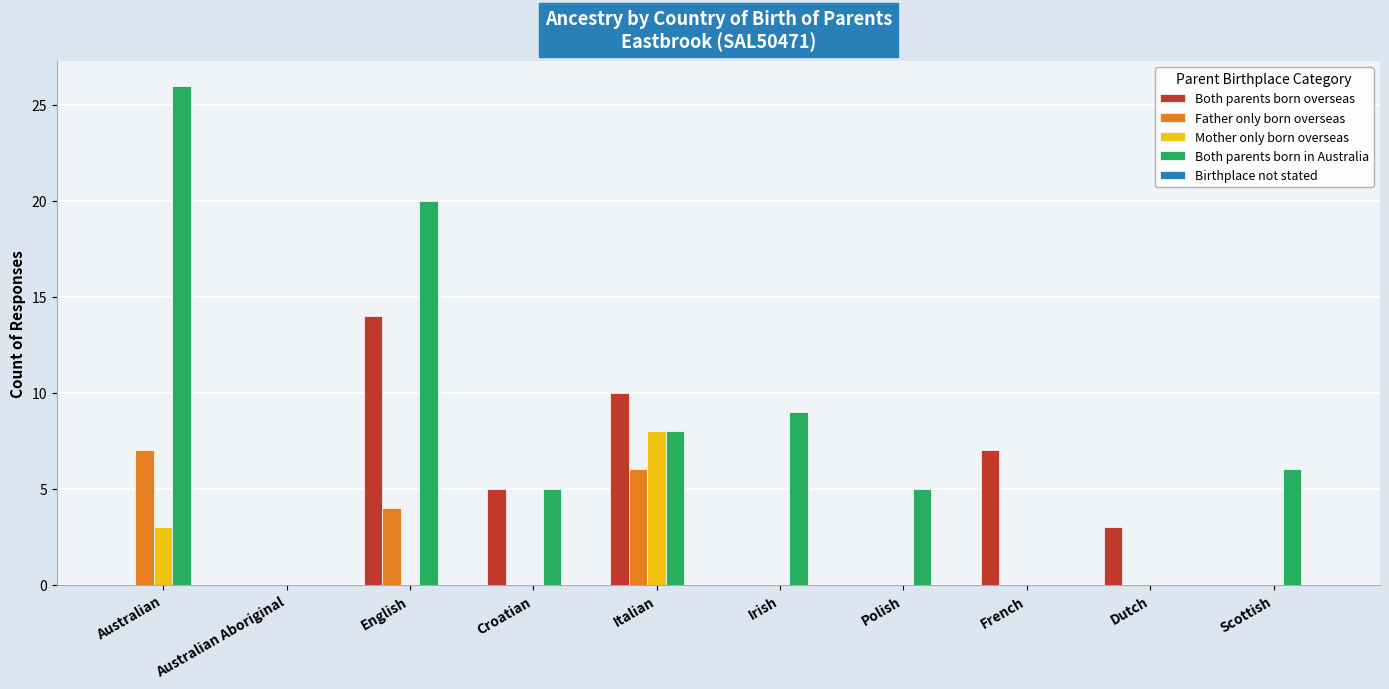

What is the approximate value of Father only born overseas at Italian?

6